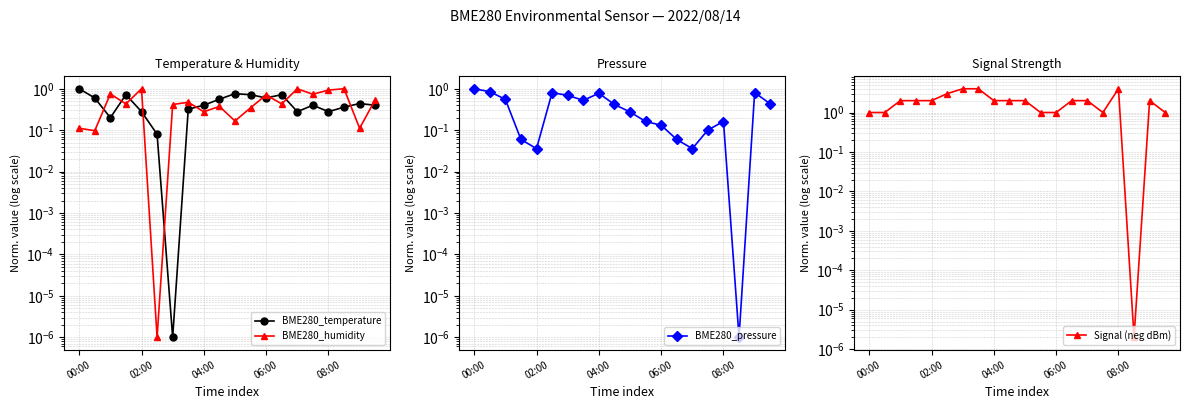

Rank the series by their maximum value, from highest to lowest.

Signal (neg dBm), BME280_temperature, BME280_humidity, BME280_pressure